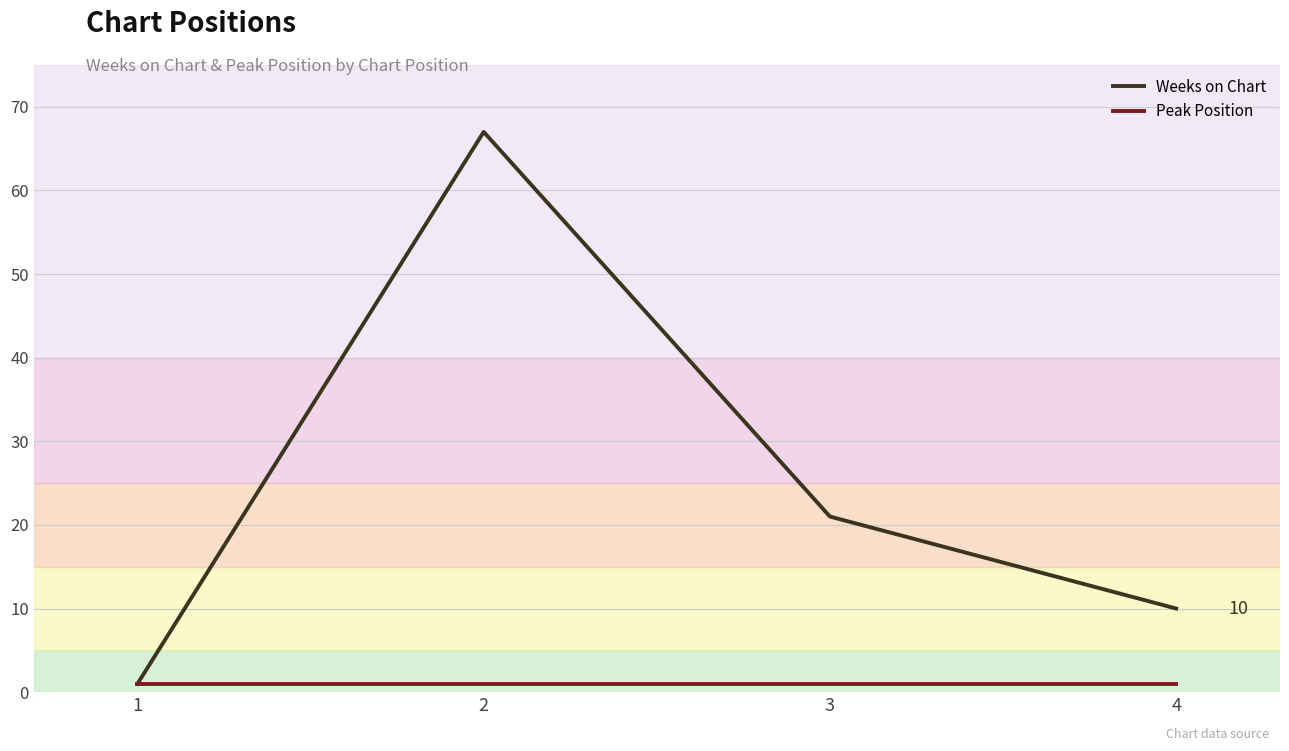

At which category does Weeks on Chart reach its first local peak?

2